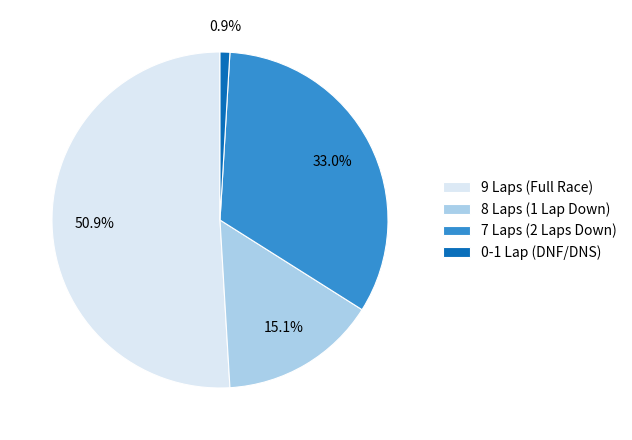

Is there any slice that represents more than half of the pie?

Yes